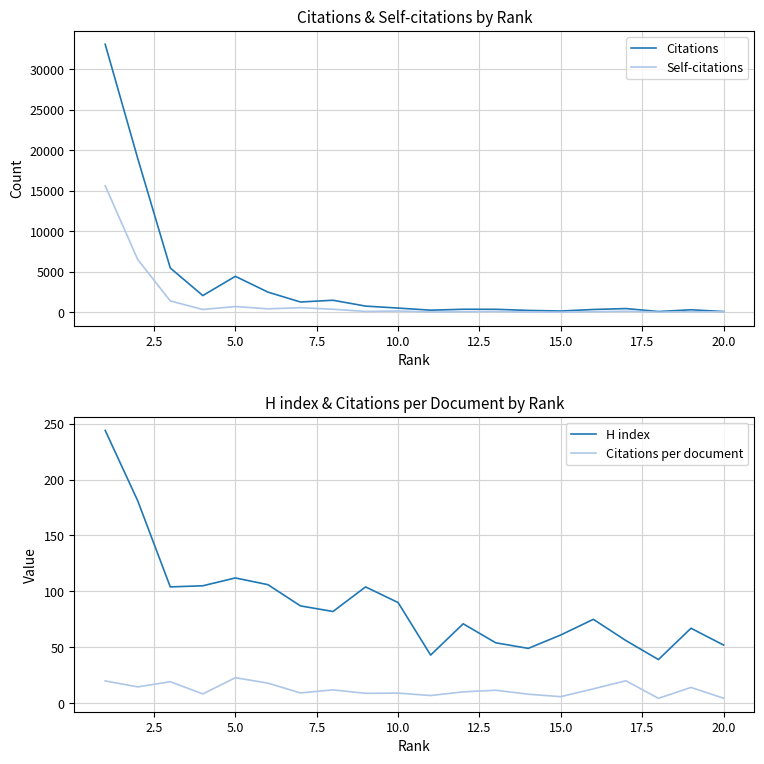

What is the maximum value for Self-citations?

15613